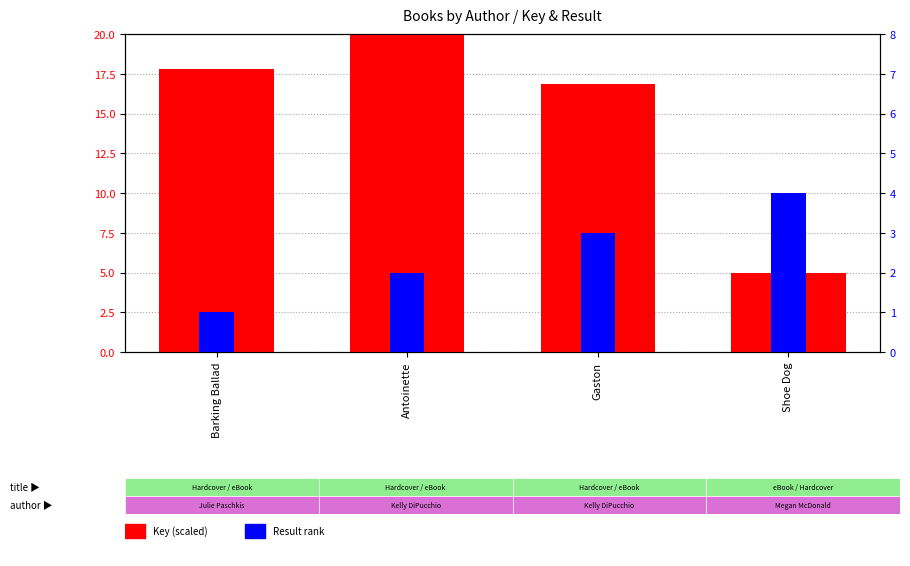

How many series are shown in this chart?

2